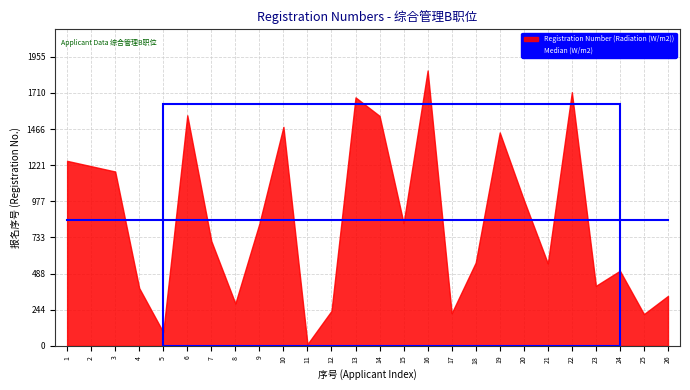

Is it true that the value at 5 is 154?

False